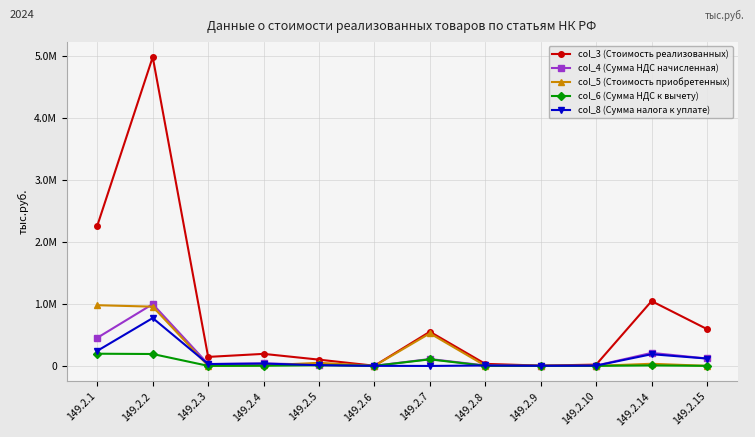

Reading left to right, transcribe all the data shown in this chart.

col_3 (Стоимость реализованных): 2262737	4984634	144308	193302	100056	1685	550919	31959	3872	19769	1045287	593212
col_4 (Сумма НДС начисленная): 452547	996927	28862	38660	20011	337	110184	6392	774	3954	209057	118642
col_5 (Стоимость приобретенных): 978836	955589	0	7946	48835	0	524515	2034	0	0	33430	0
col_6 (Сумма НДС к вычету): 195767	191118	0	1589	9767	0	104903	407	0	0	6686	0
col_8 (Сумма налога к уплате): 242171	771470	28862	37013	10201	337	-1650	5842	774	3609	187735	117531